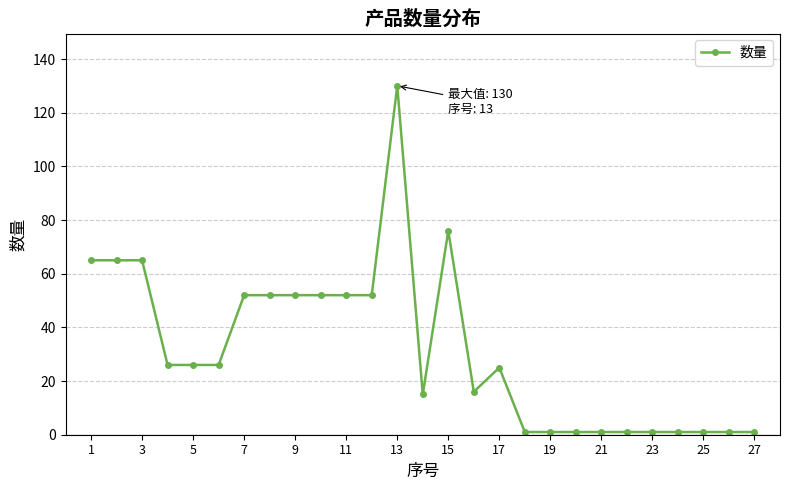

What is the average value?

32